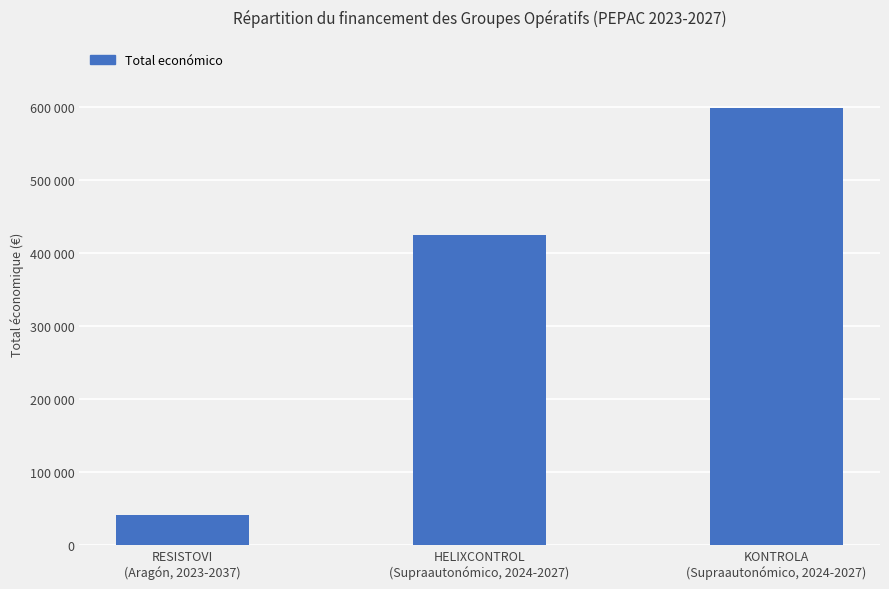

What is the label of the 3rd bar from the left?

KONTROLA
(Supraautonómico, 2024-2027)